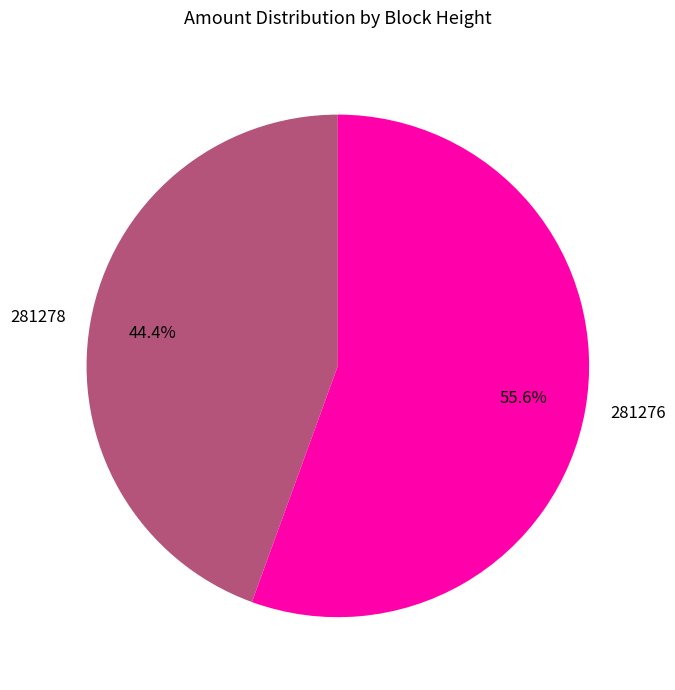

How much of the chart is everything except 281278?

55.6%